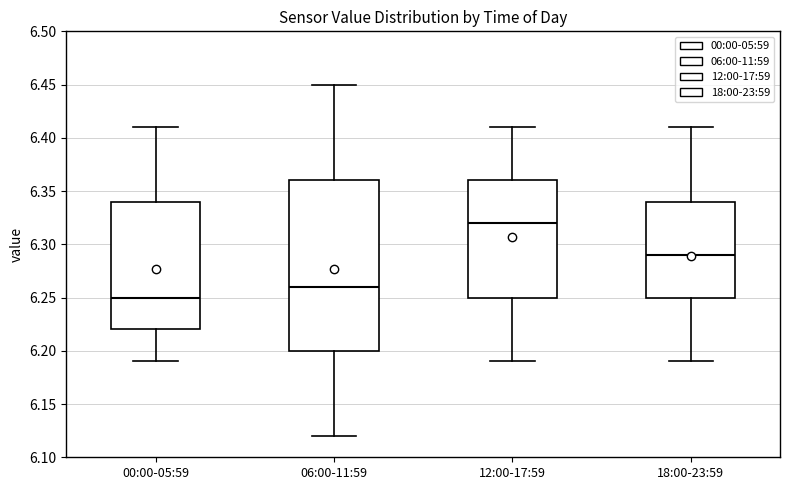

Reading left to right, transcribe this box plot: for each box, give where its median line is, the range the box spans, and where its two whiskers end, as read against the y-axis. The values are not printed on the chart, so give them approximately, as read against the axis.

00:00-05:59: median 6.25, box 6.22 to 6.34, whiskers 6.19 to 6.41
06:00-11:59: median 6.26, box 6.20 to 6.36, whiskers 6.12 to 6.45
12:00-17:59: median 6.32, box 6.25 to 6.36, whiskers 6.19 to 6.41
18:00-23:59: median 6.29, box 6.25 to 6.34, whiskers 6.19 to 6.41